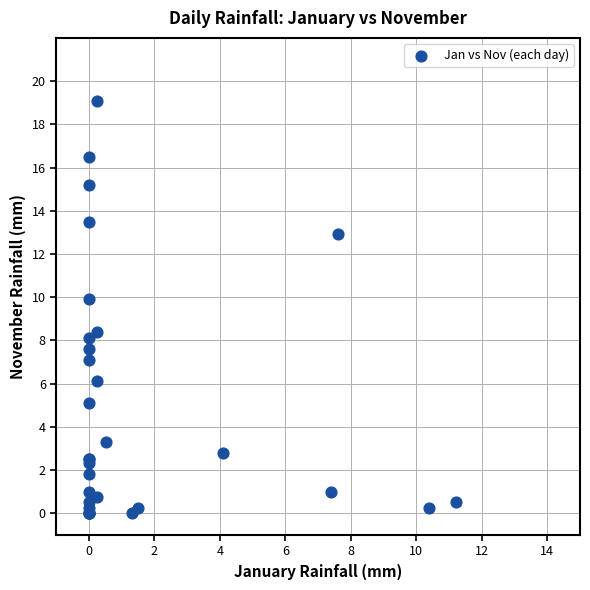

What Y value in the scatter plot is closest to 9?

8.4